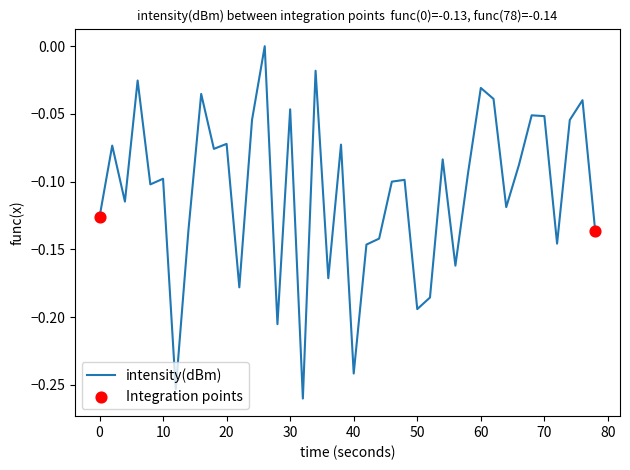

What is the difference between the maximum and minimum values?

0.3